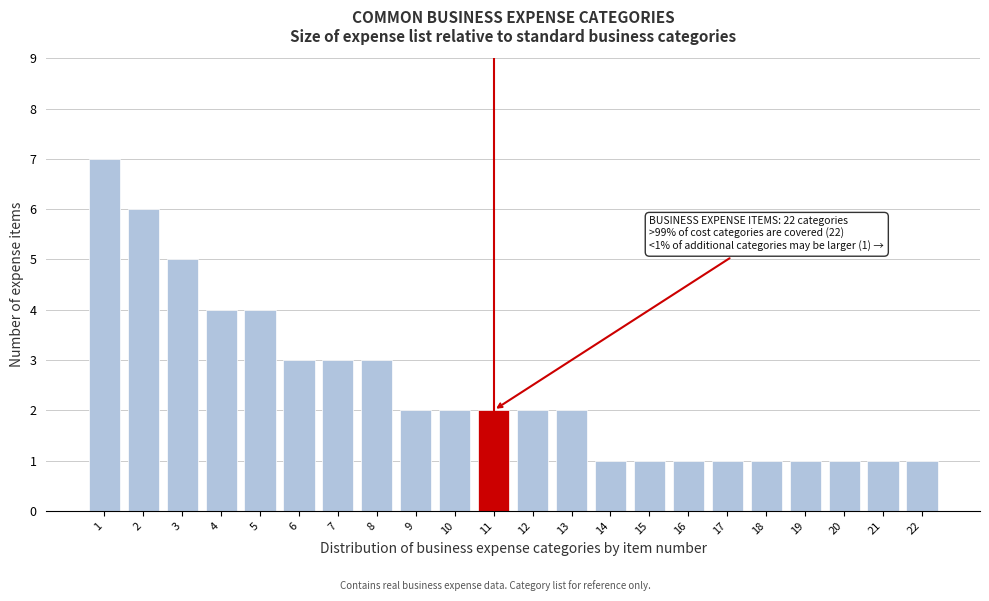

Reading left to right, list all the values displayed in this chart.

1=7	2=6	3=5	4=4	5=4	6=3	7=3	8=3	9=2	10=2	11=2	12=2	13=2	14=1	15=1	16=1	17=1	18=1	19=1	20=1	21=1	22=1